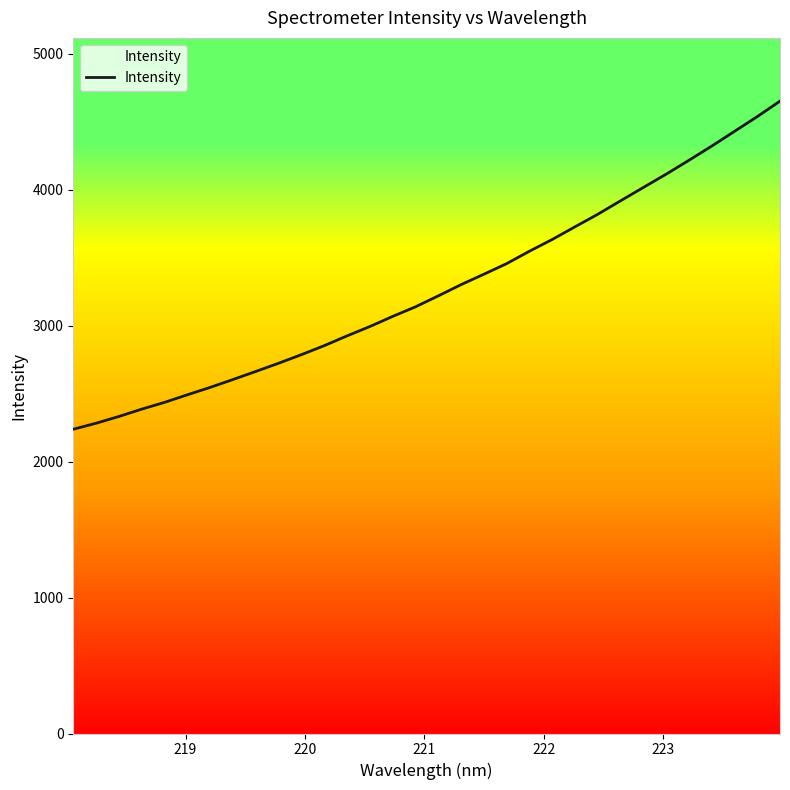

What is the minimum value shown in the chart?

2238.2